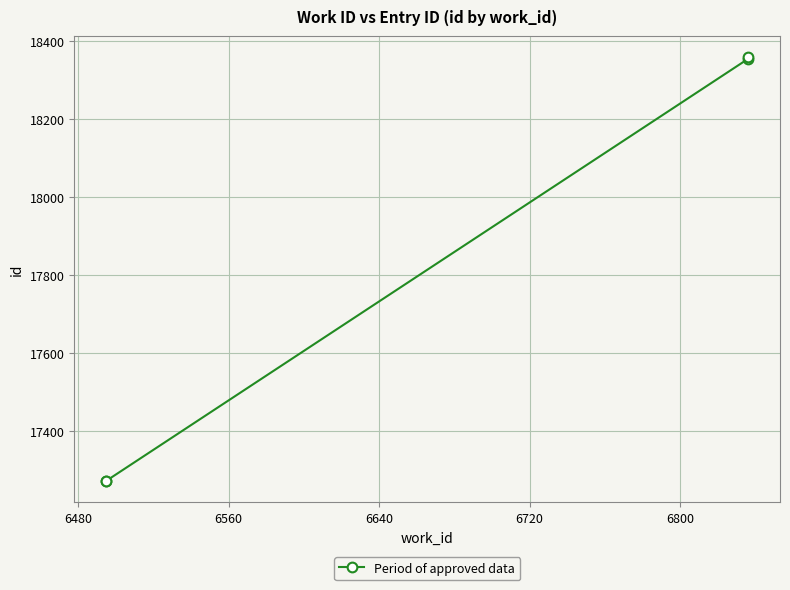

Approximately how many times larger is the value at 6480 compared to 6640?

0.9